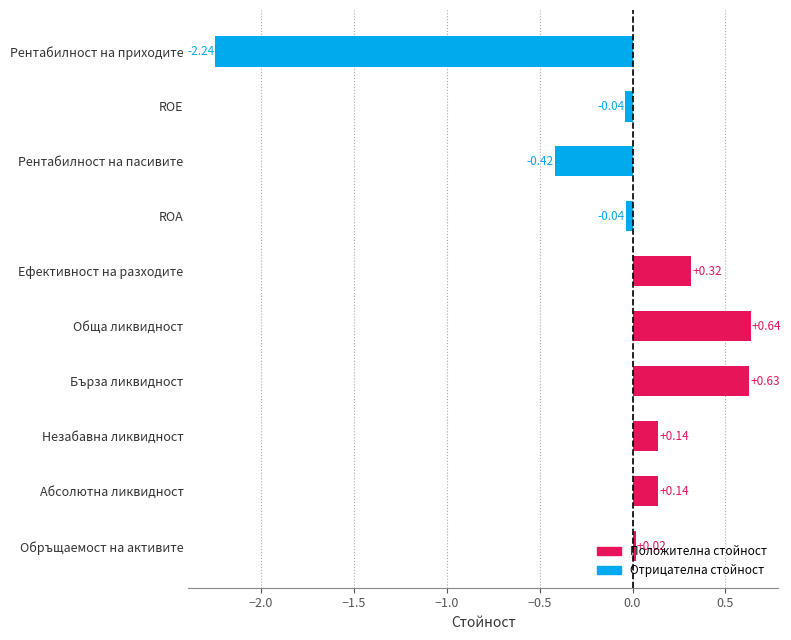

What is the sum of all values?

-0.9